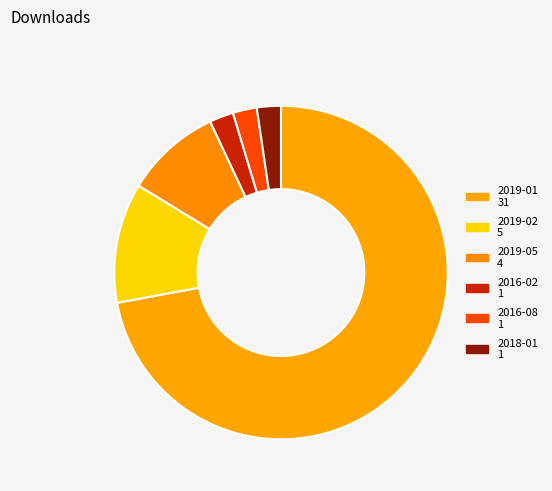

How many slices are in this pie chart?

6